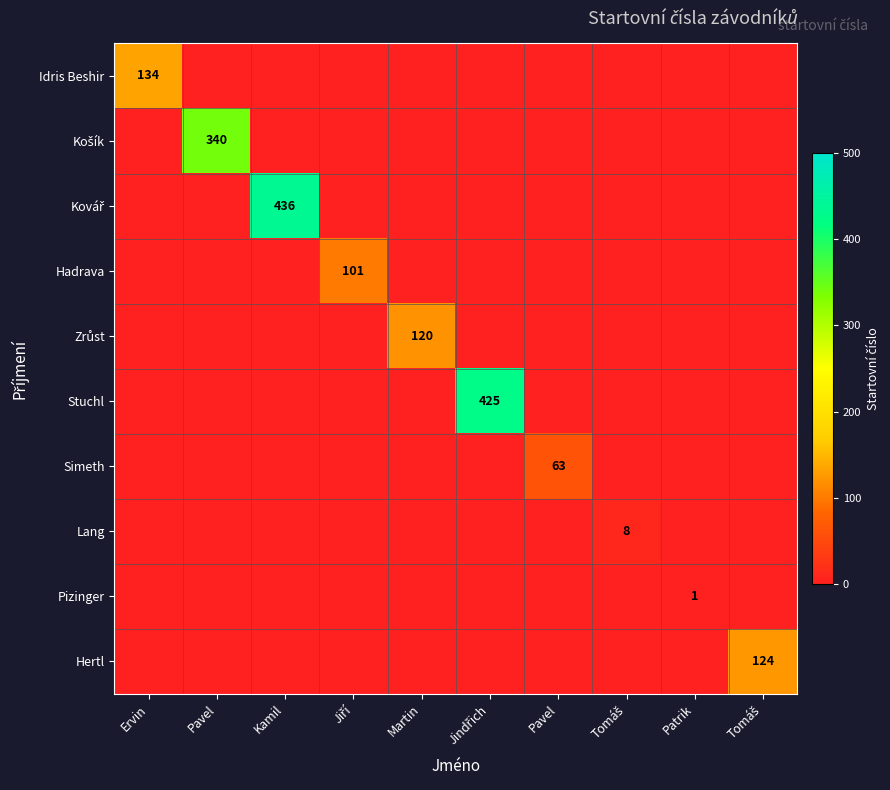

True or false: Hadrava has a value of 0 at Ervin.

True